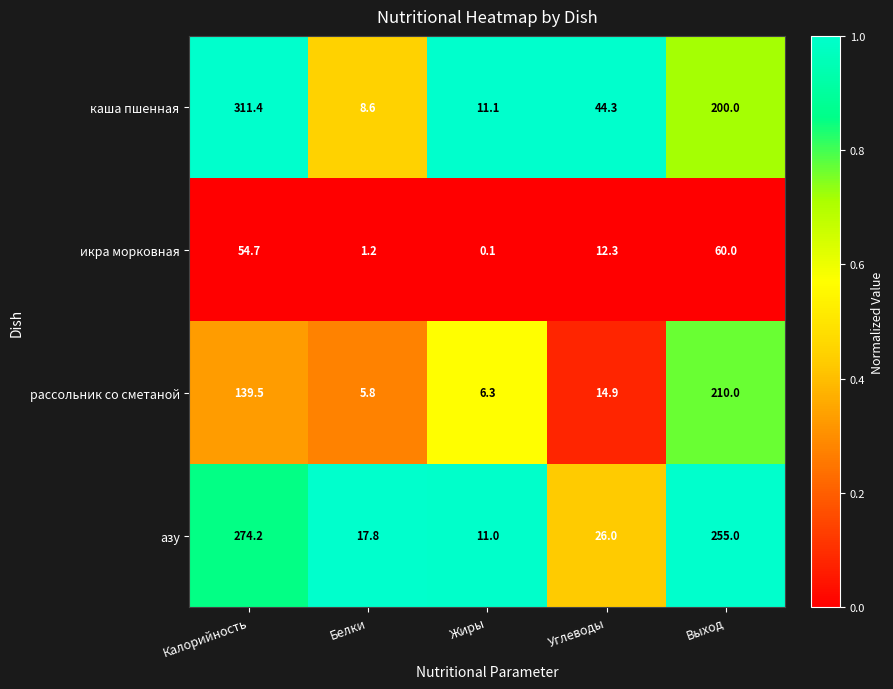

What is the spread (max minus min) of values at Выход?

195.0